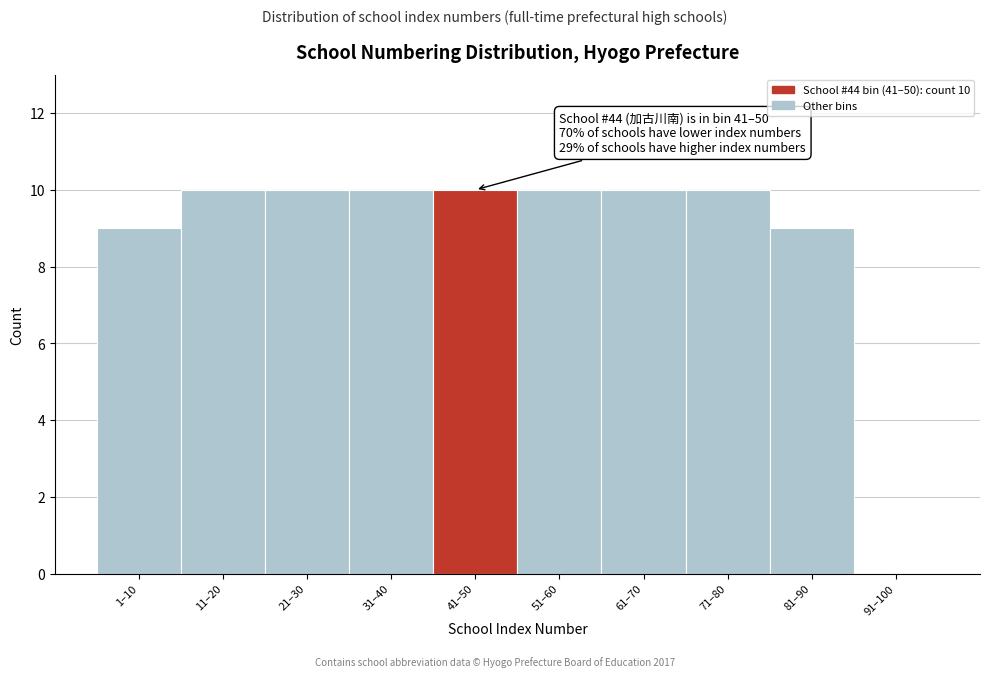

Reading left to right, list all the values displayed in this chart.

1–10=9	11–20=10	21–30=10	31–40=10	41–50=10	51–60=10	61–70=10	71–80=10	81–90=9	91–100=0